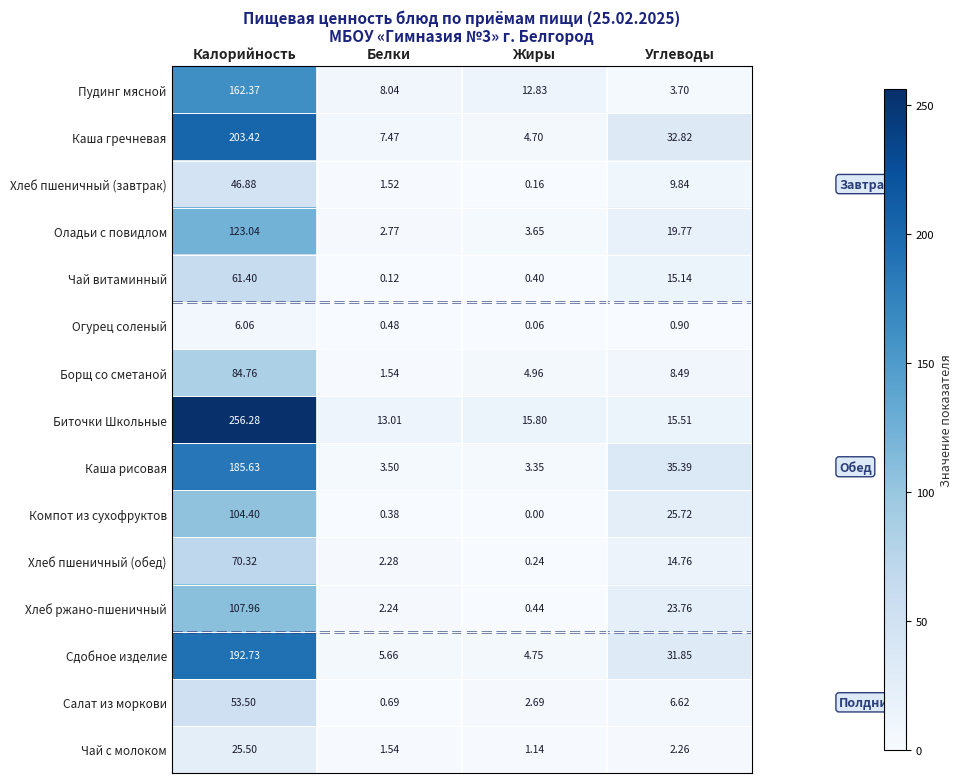

Between Калорийность and Жиры, which series saw the biggest shift?

Биточки Школьные